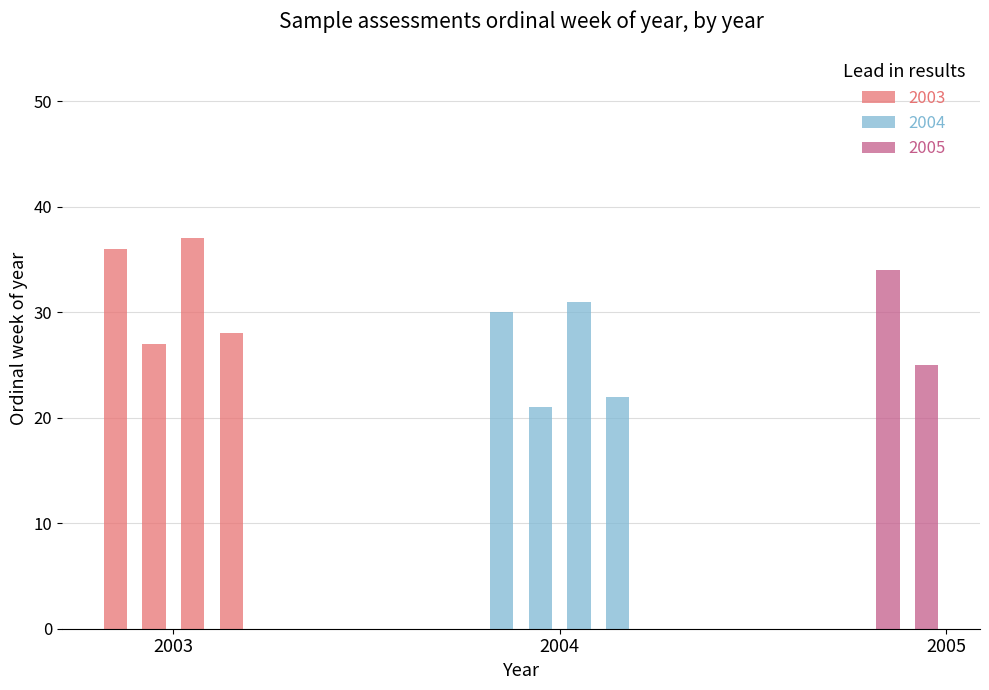

Which category has the lowest value across all series?

2004